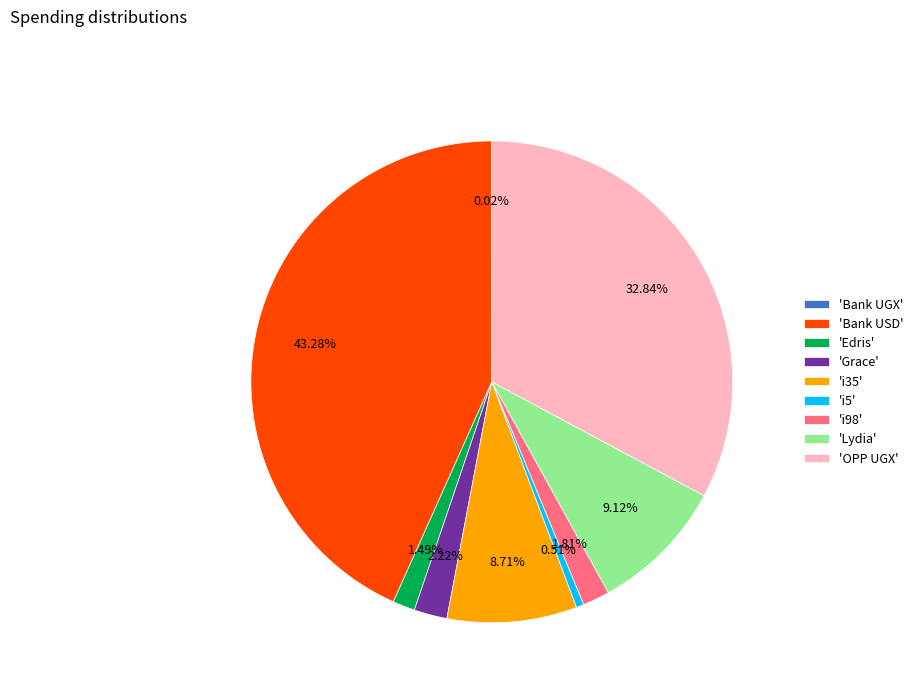

Do 'i5' and 'OPP UGX' together represent more than half of the pie?

No